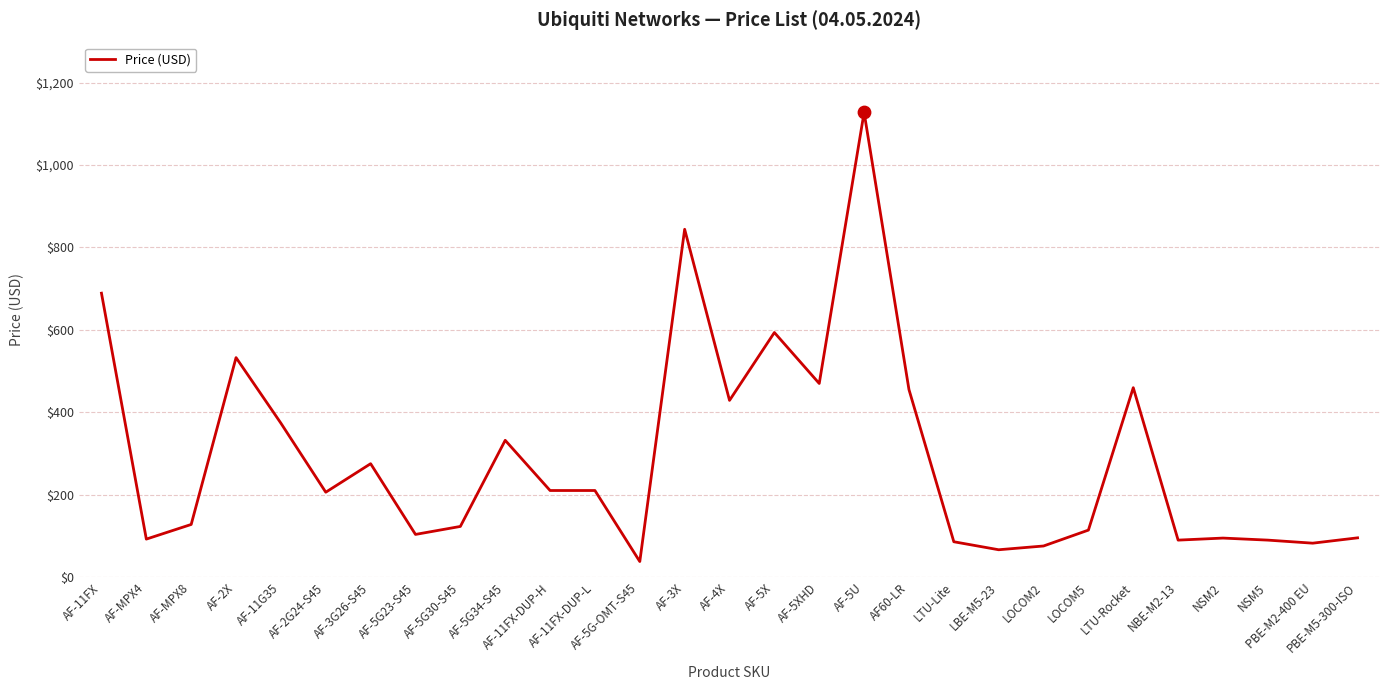

What is the ratio of the value at AF-5G23-S45 to the value at AF-11FX-DUP-H?

0.5